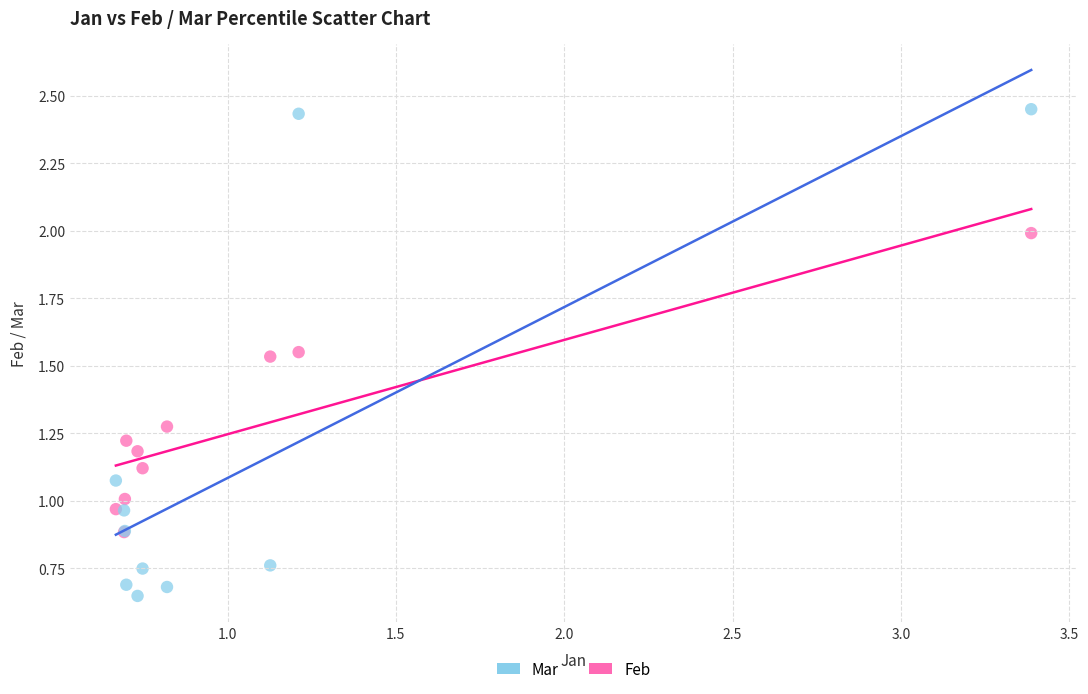

What are all the series names shown in the legend?

Mar, Feb